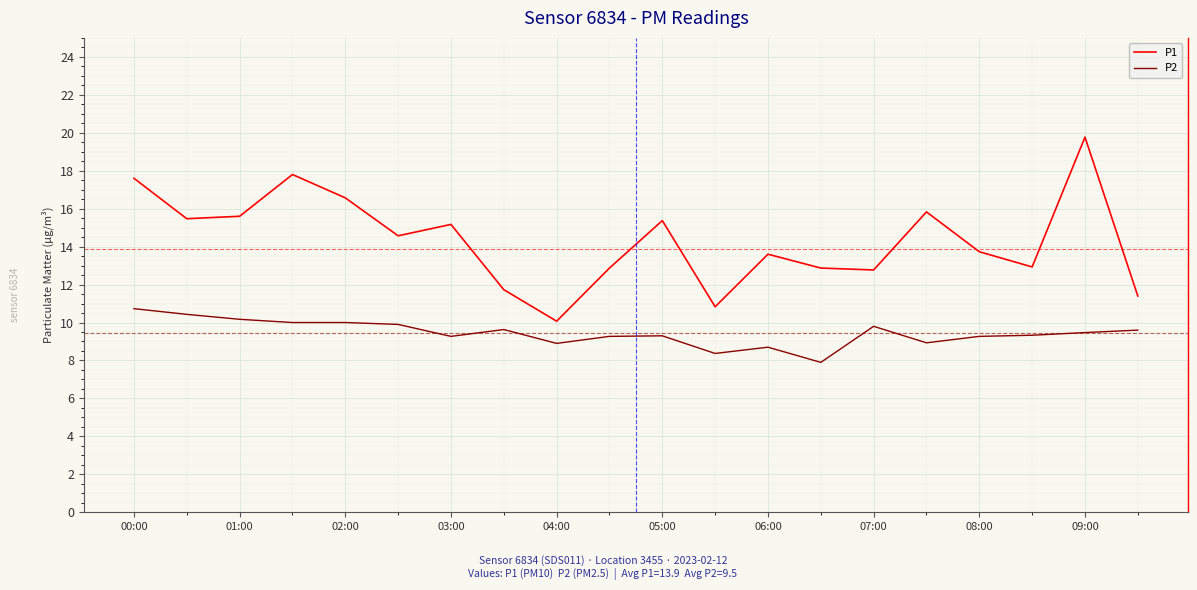

Which series has the largest range (max minus min)?

P1